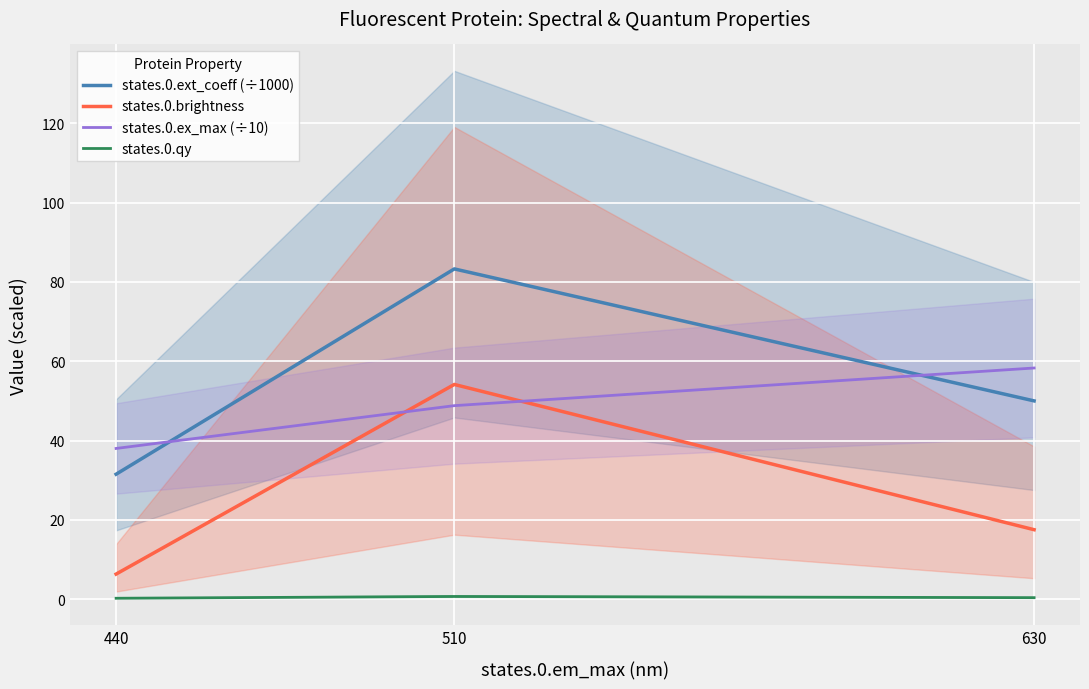

What is the sum of the states.0.ext_coeff (÷1000) values at 510 and 440?

114.8